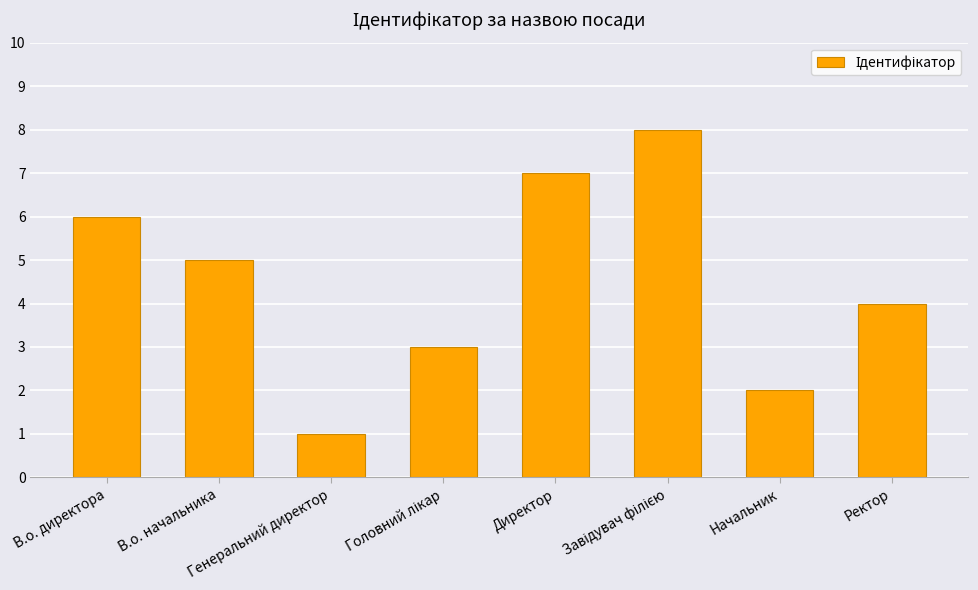

Approximately how many times larger is the value at Ректор compared to В.о. директора?

0.7